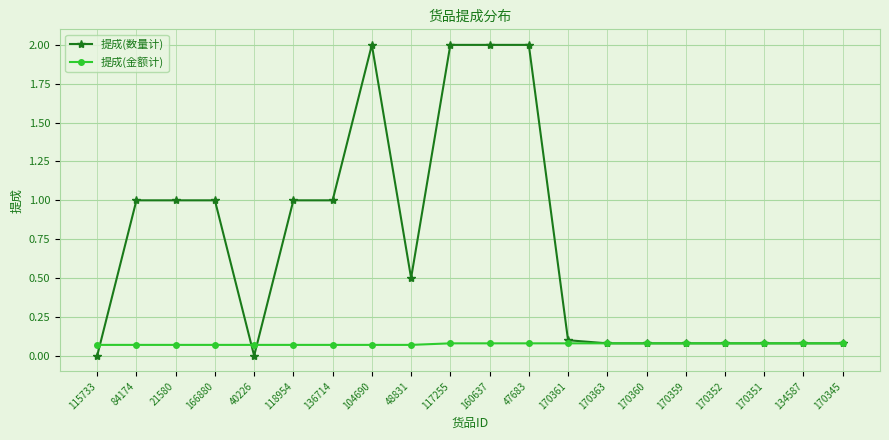

The value of 提成(数量计) at 160637 is 2.9. True or false?

False